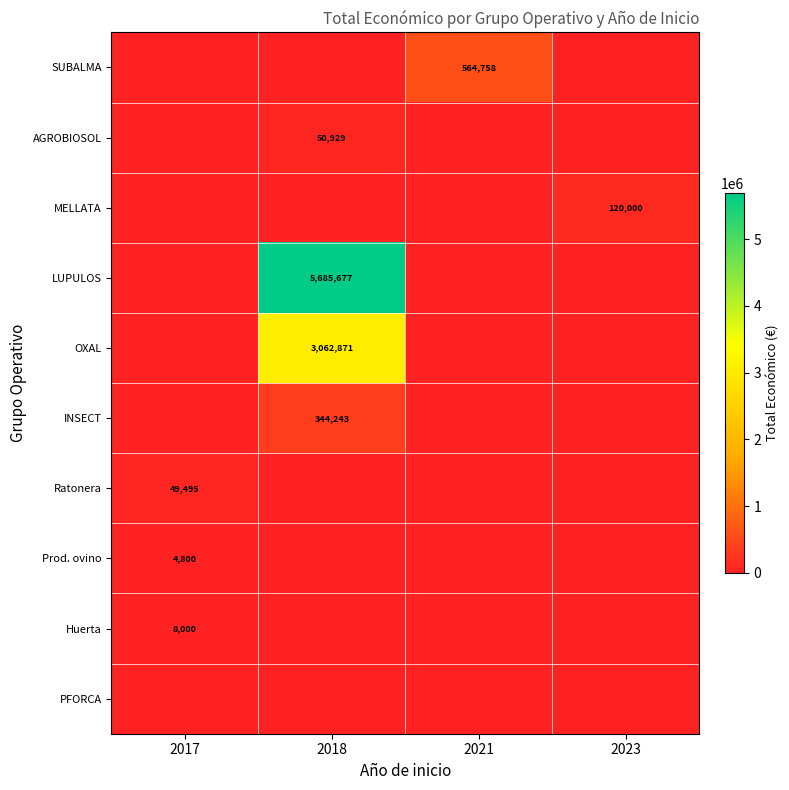

The value of MELLATA at 2023 is 204875. True or false?

False